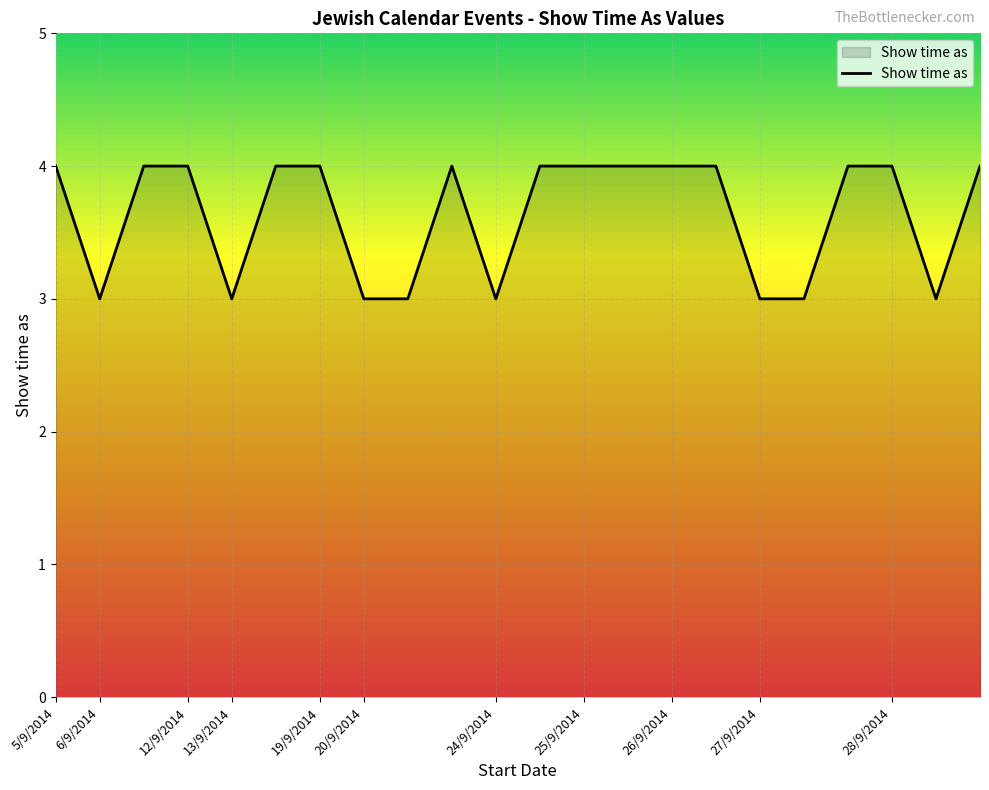

What is the maximum value shown in the chart?

4